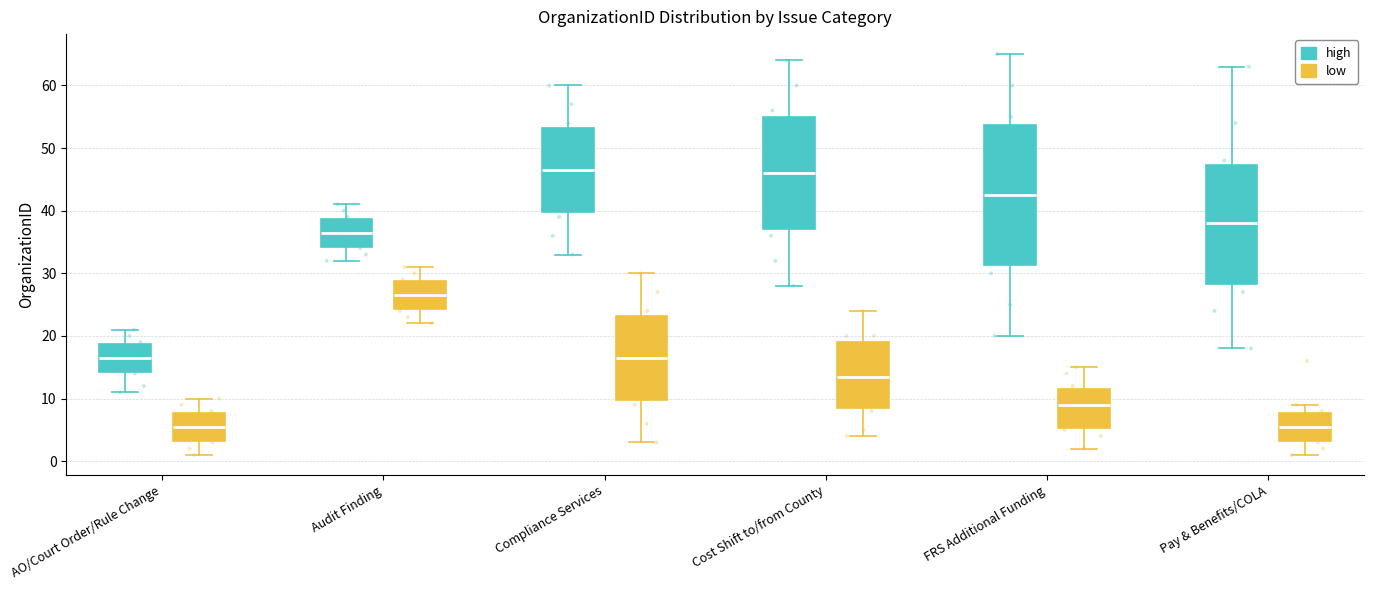

Where is the lower edge of the box for Audit Finding (low) on the y-axis? The values are not printed on the chart, so give them approximately, as read against the axis.

24